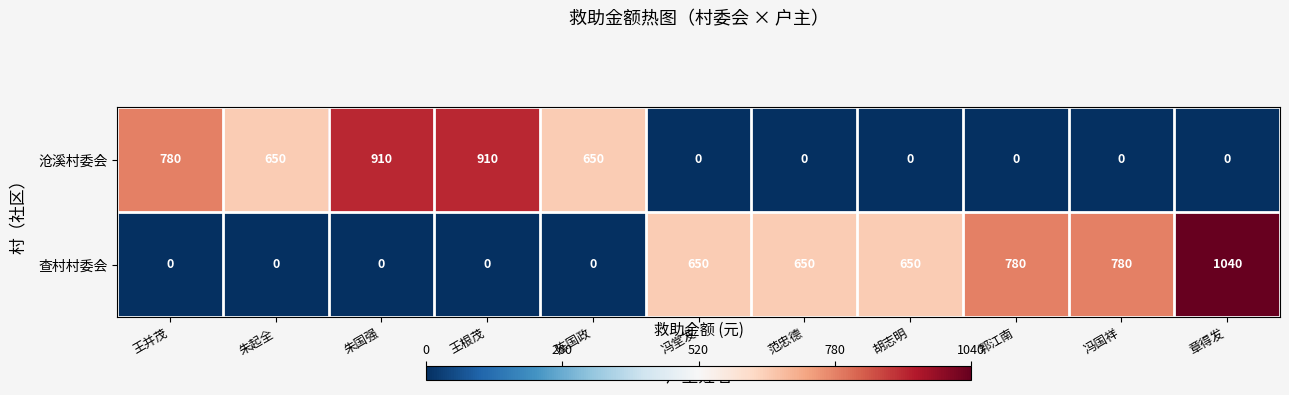

Reading left to right, what are all the values shown in this chart?

沧溪村委会: 王并茂=780	朱起全=650	朱国强=910	王根茂=910	陈国政=650	冯堂发=0	范忠德=0	胡志明=0	郭江南=0	冯国祥=0	章得发=0
查村村委会: 王并茂=0	朱起全=0	朱国强=0	王根茂=0	陈国政=0	冯堂发=650	范忠德=650	胡志明=650	郭江南=780	冯国祥=780	章得发=1040